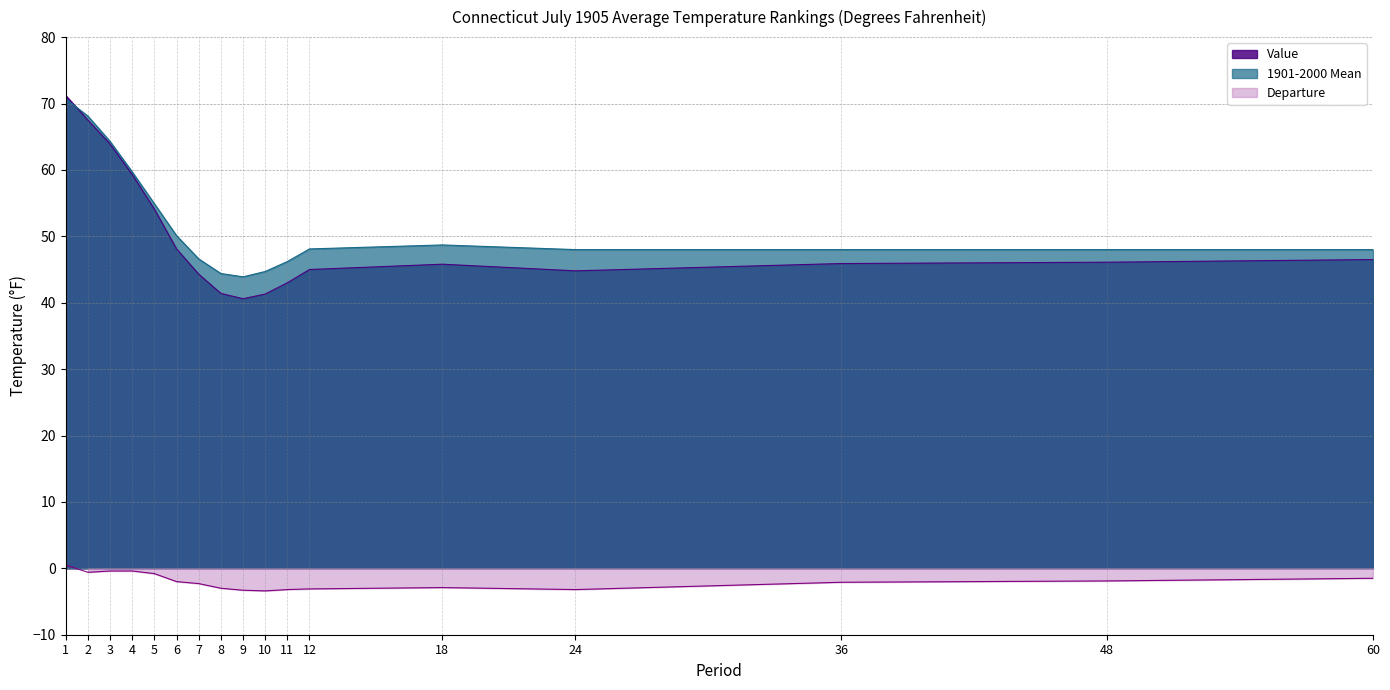

Reading right to left, list all the values displayed in this chart.

Value: 60=46.5	48=46.1	36=45.9	24=44.8	18=45.8	12=45.0	11=43.0	10=41.3	9=40.6	8=41.4	7=44.3	6=48.1	5=54.1	4=59.3	3=63.9	2=67.5	1=71.2
1901-2000 Mean: 60=48.0	48=48.0	36=48.0	24=48.0	18=48.7	12=48.1	11=46.2	10=44.7	9=43.9	8=44.4	7=46.6	6=50.1	5=54.9	4=59.7	3=64.3	2=68.1	1=70.7
Departure: 60=-1.5	48=-1.9	36=-2.1	24=-3.2	18=-2.9	12=-3.1	11=-3.2	10=-3.4	9=-3.3	8=-3.0	7=-2.3	6=-2.0	5=-0.8	4=-0.4	3=-0.4	2=-0.6	1=0.5